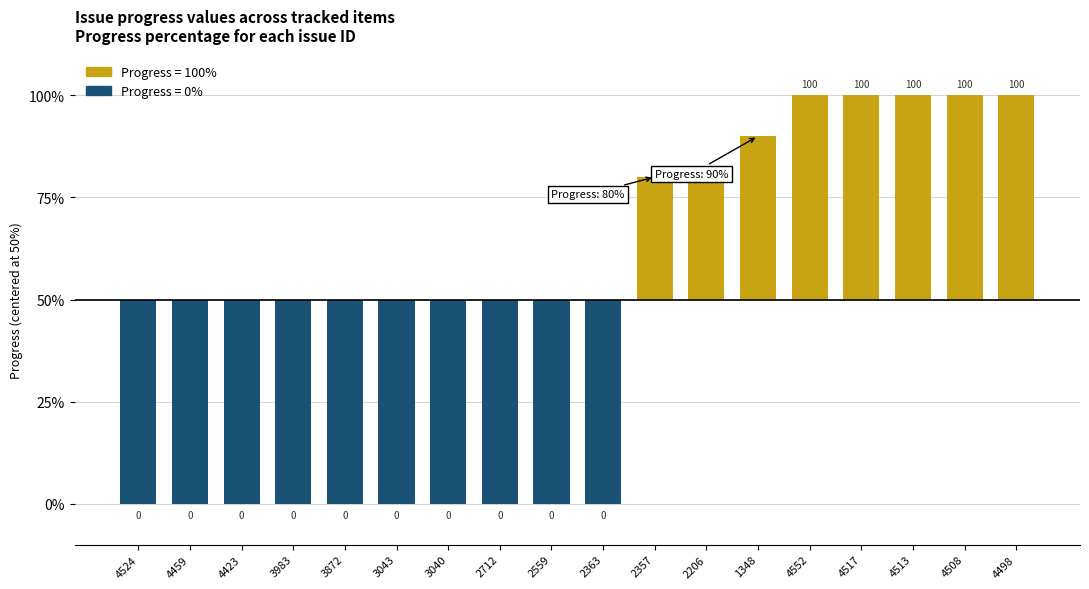

Does the chart contain any negative values?

Yes